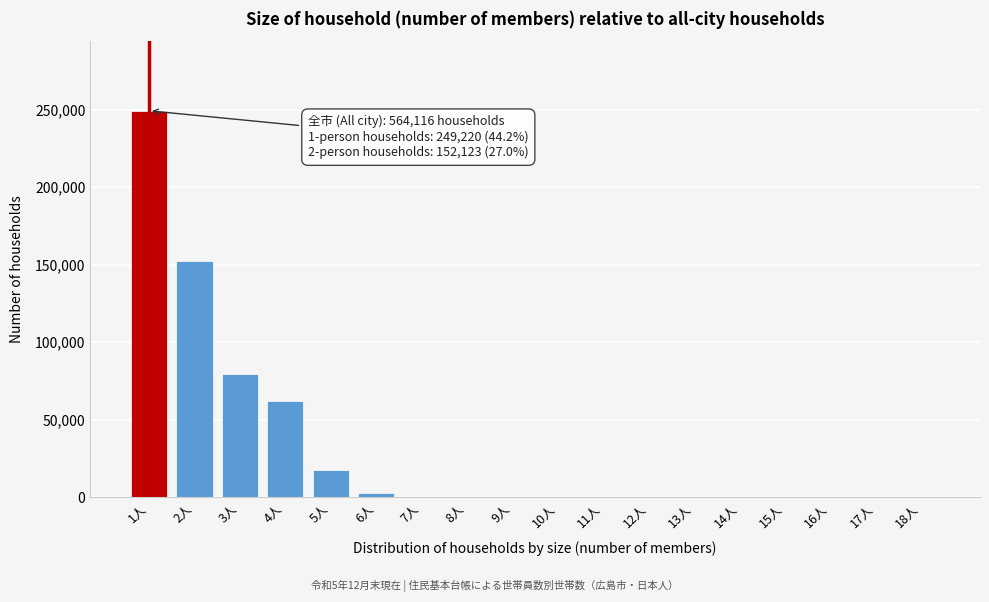

At which label is the value closest to 124610?

2人